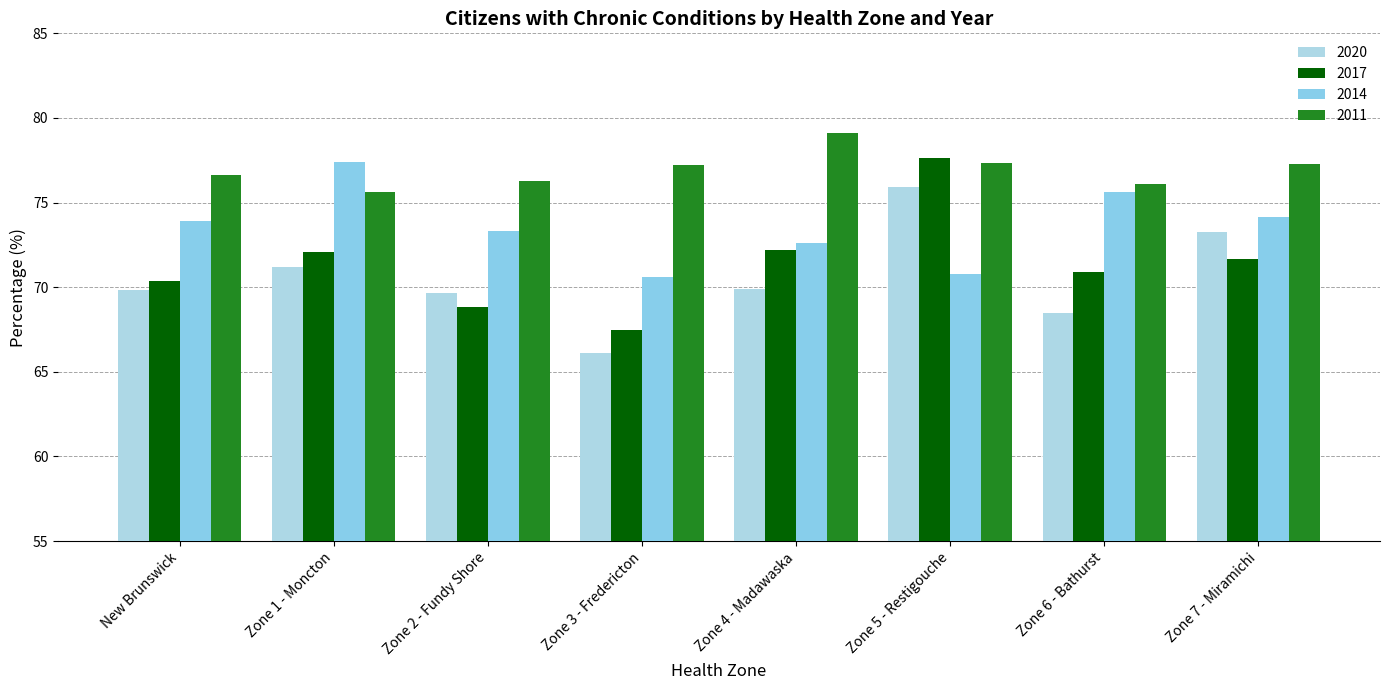

Read the 2017 value at Zone 2 - Fundy Shore.

68.9